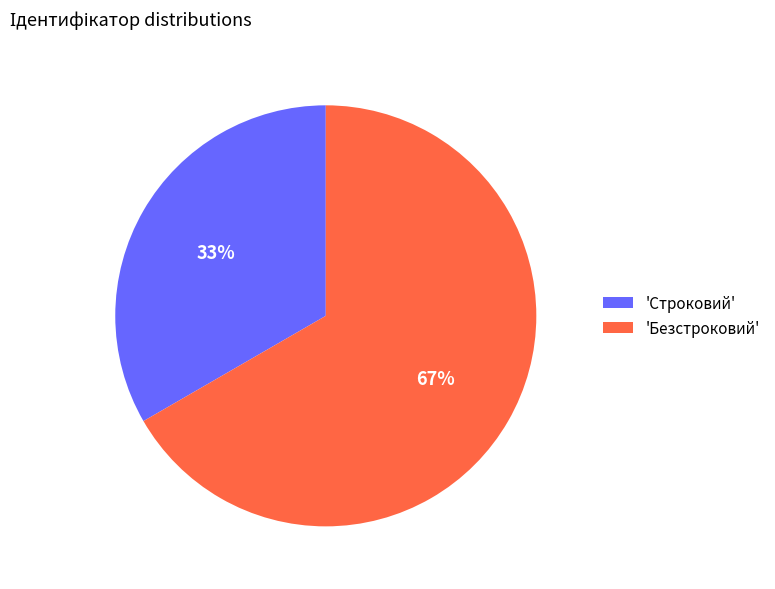

Which has a higher value, 'Безстроковий' or 'Строковий'?

'Безстроковий'